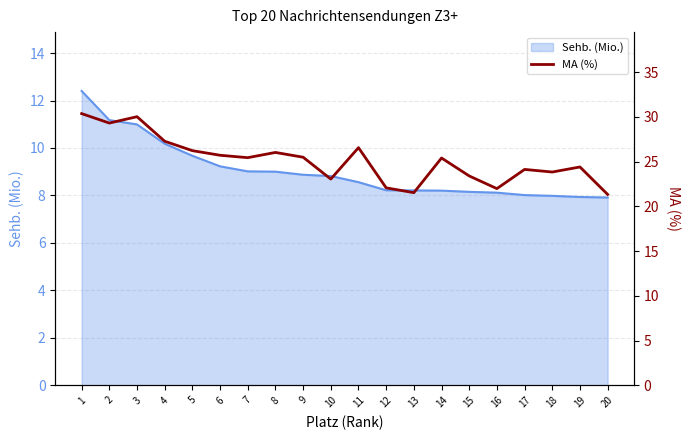

What is the maximum value shown in the chart?

30.4